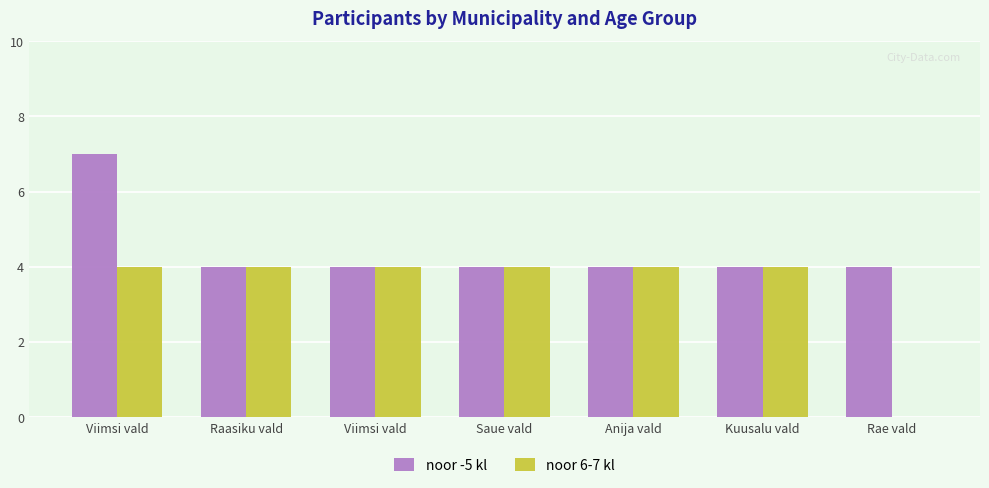

At how many categories does at least one series exceed 1?

7